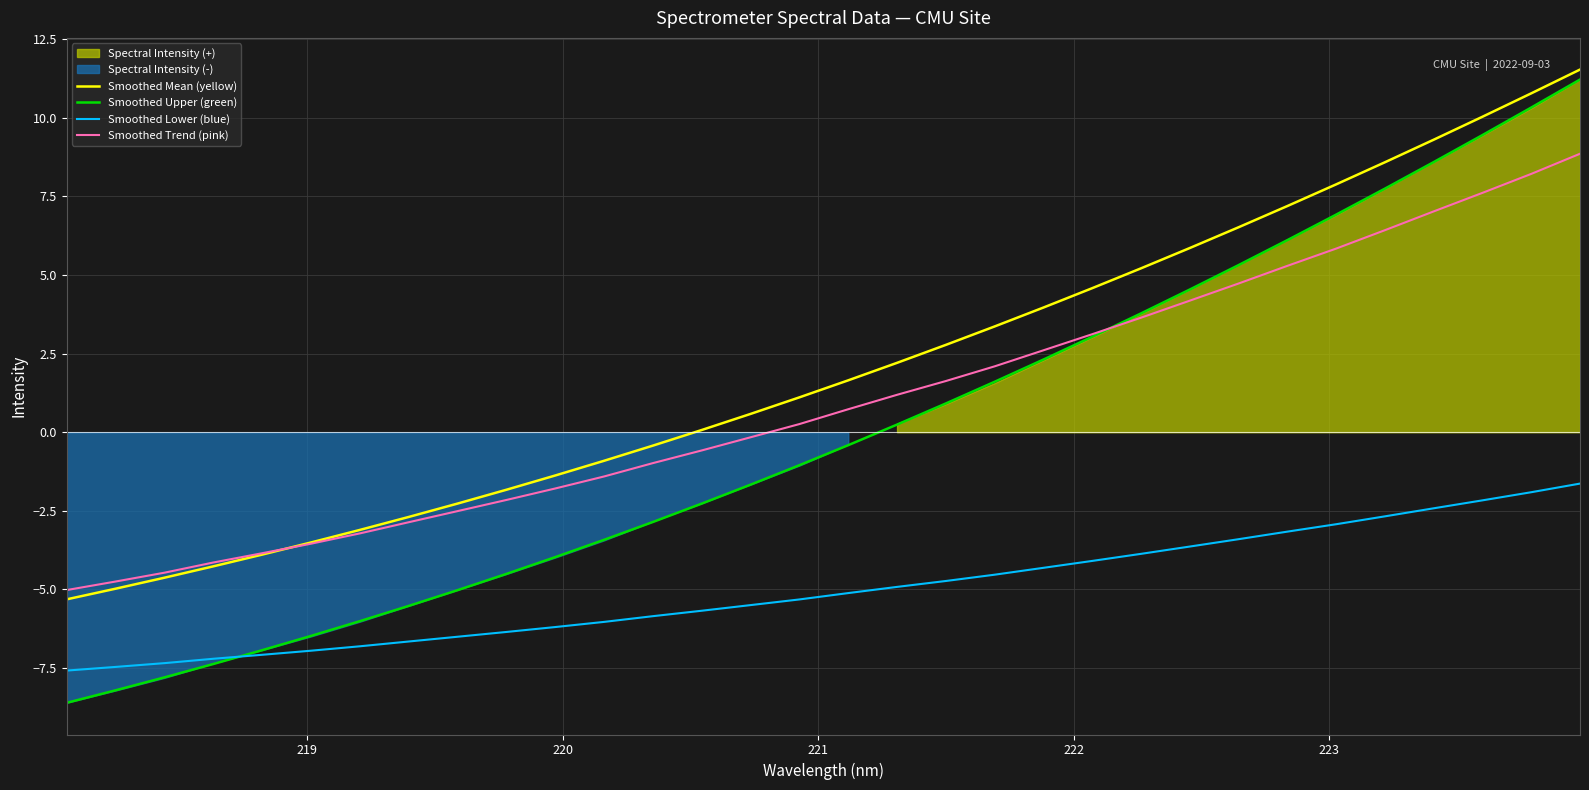

True or false: Smoothed Trend (pink) and Smoothed Lower (blue) cross at least once.

False